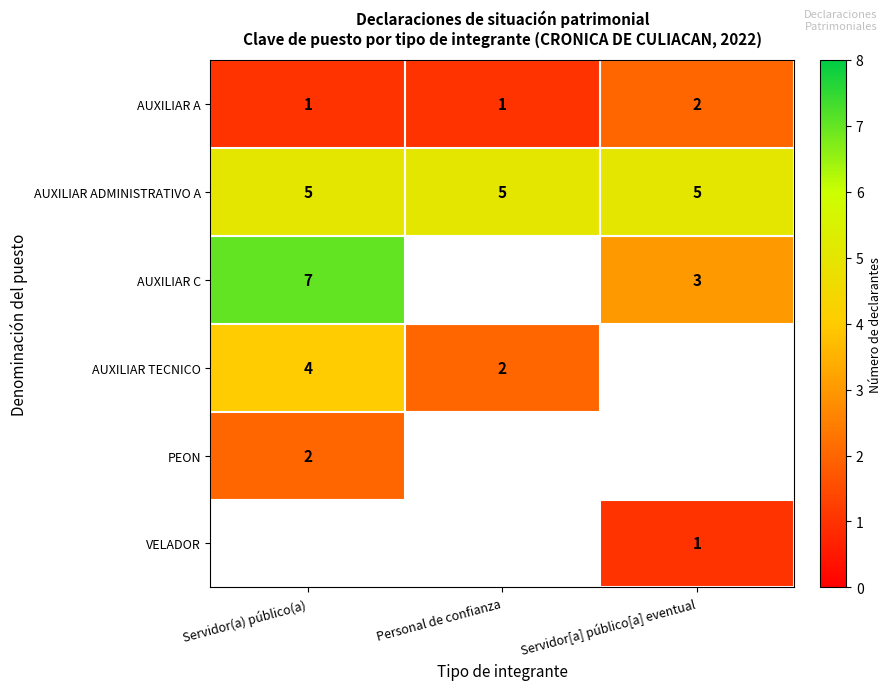

What value does the AUXILIAR ADMINISTRATIVO A series have at Personal de confianza?

5